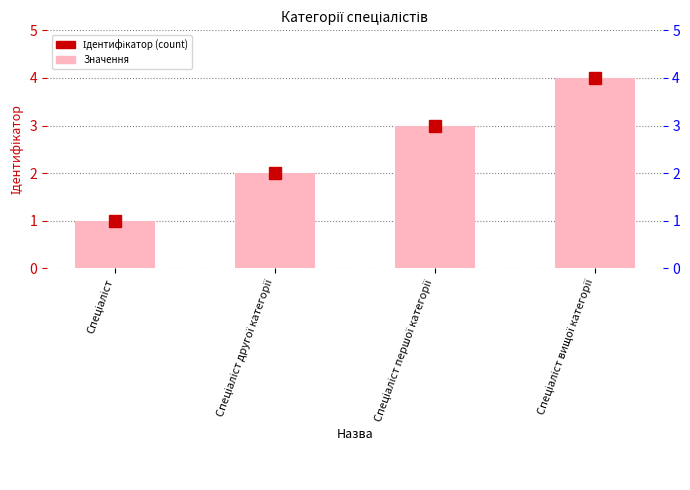

Which category has the highest value across all series?

Спеціаліст вищої категорії